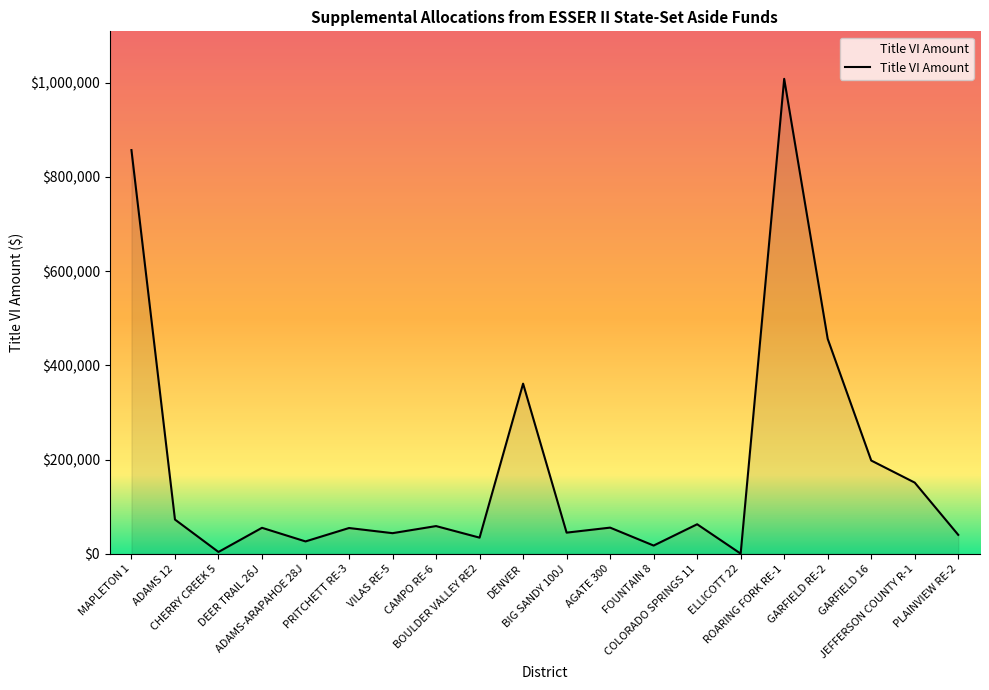

What is the sum of all values?

3604286.7